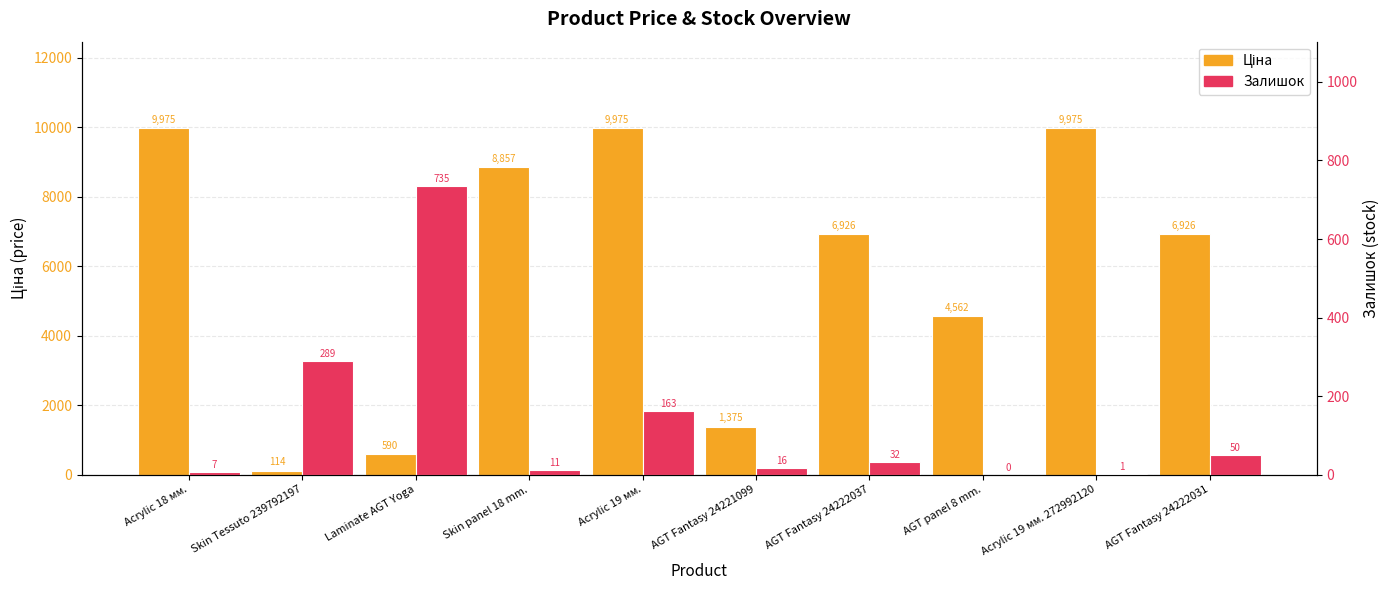

Is the value of Ціна at Acrylic 19 мм. greater than the value of Залишок at AGT Fantasy 24222031?

Yes